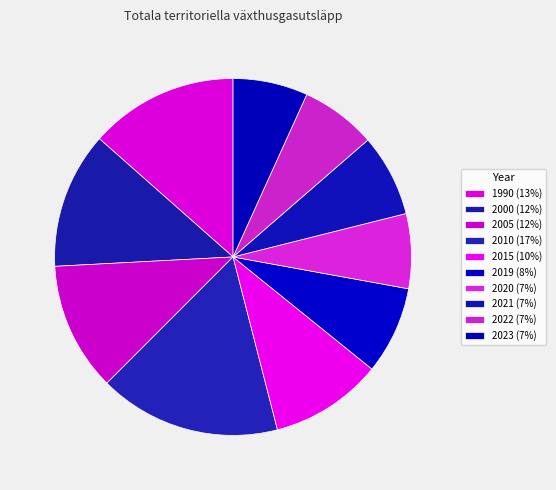

Is the sum of 1990 and 2000 greater than half?

No